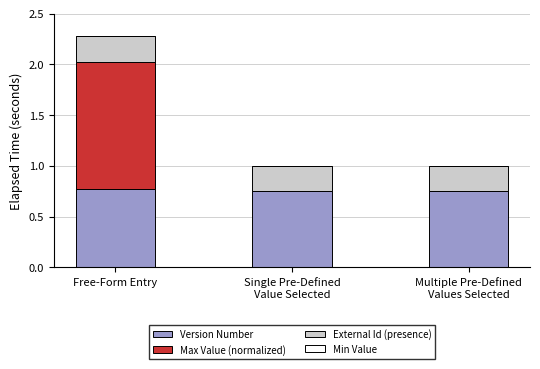

The value of Version Number at Free-Form Entry is 1.3. True or false?

False